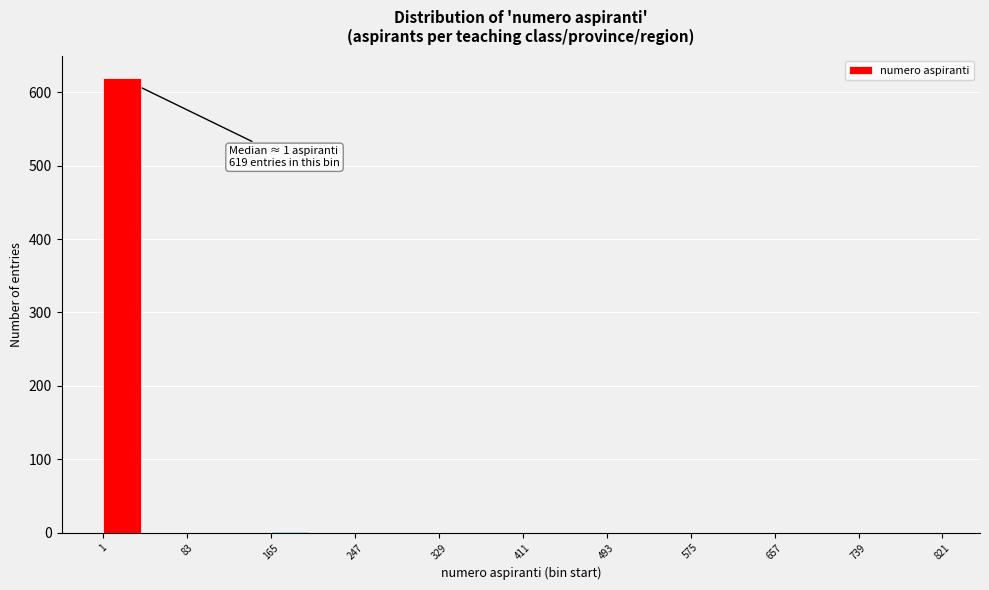

Which range on the x-axis has the tallest bar?

1 to 42